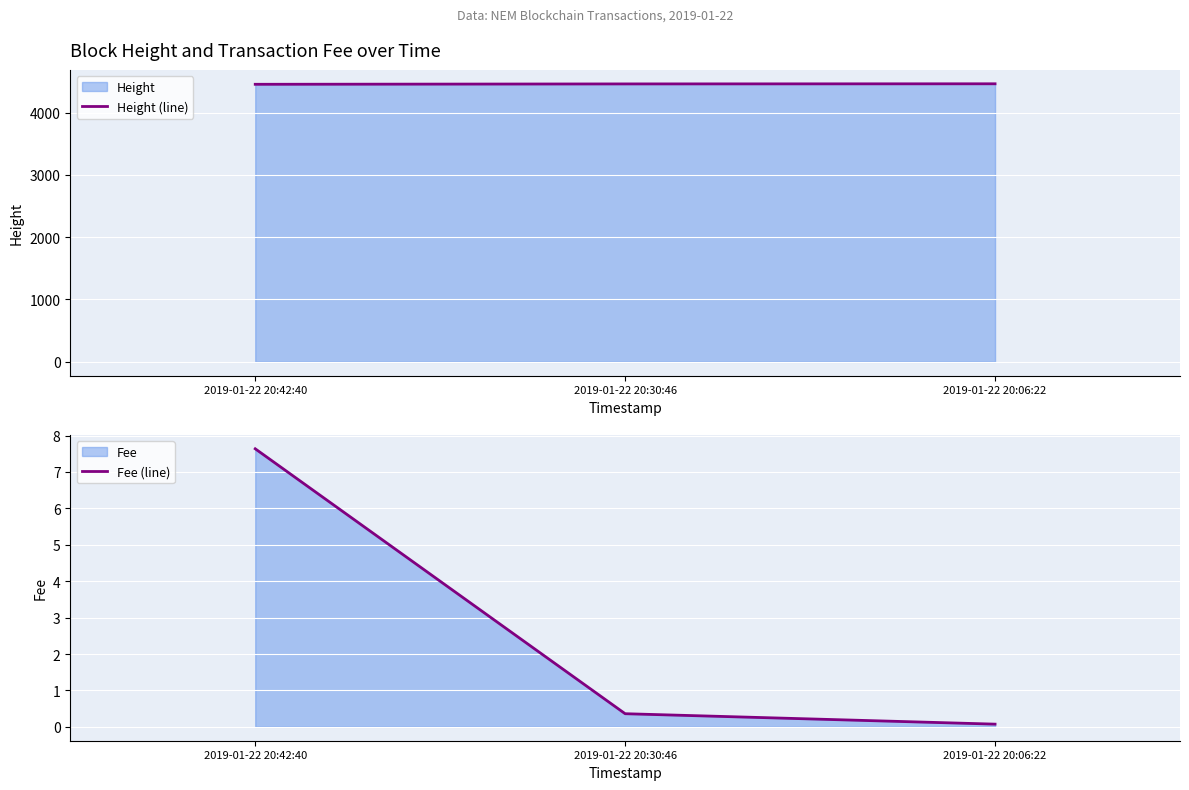

Is it true that Fee (line) equals 11.5 at 2019-01-22 20:42:40?

False